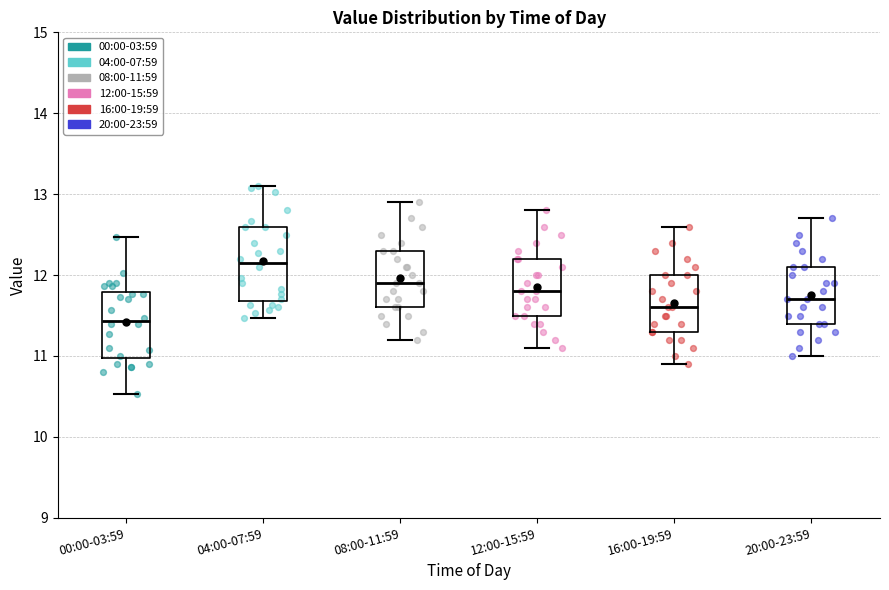

Reading left to right, transcribe this box plot: for each box, give where its median line is, the range the box spans, and where its two whiskers end, as read against the y-axis. The values are not printed on the chart, so give them approximately, as read against the axis.

00:00-03:59: median 11.4, box 11.0 to 11.8, whiskers 10.5 to 12.5
04:00-07:59: median 12.2, box 11.7 to 12.6, whiskers 11.5 to 13.1
08:00-11:59: median 11.9, box 11.6 to 12.3, whiskers 11.2 to 12.9
12:00-15:59: median 11.8, box 11.5 to 12.2, whiskers 11.1 to 12.8
16:00-19:59: median 11.6, box 11.3 to 12.0, whiskers 10.9 to 12.6
20:00-23:59: median 11.7, box 11.4 to 12.1, whiskers 11.0 to 12.7